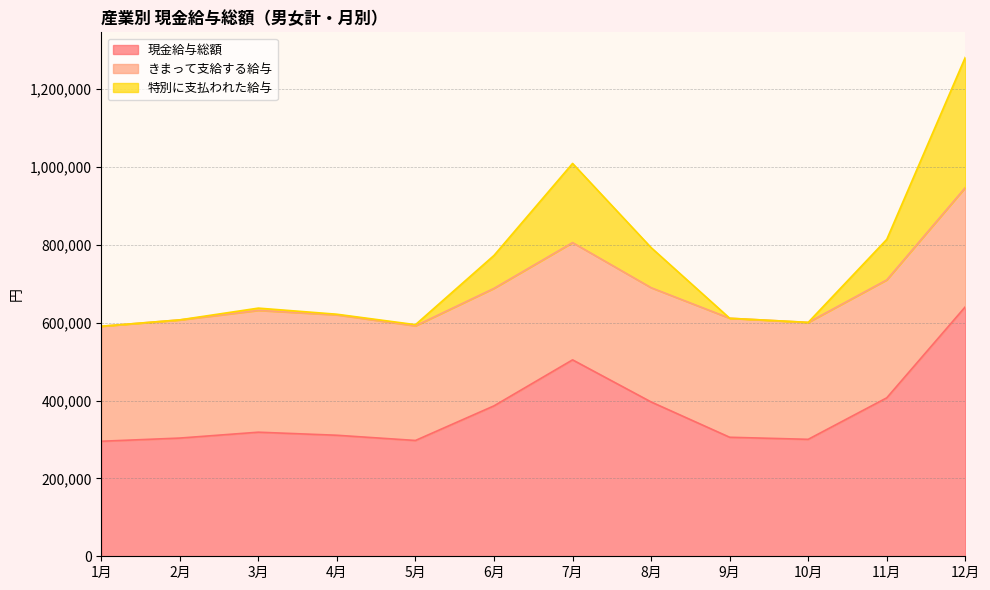

True or false: 特別に支払われた給与 and 現金給与総額 intersect in this chart.

False